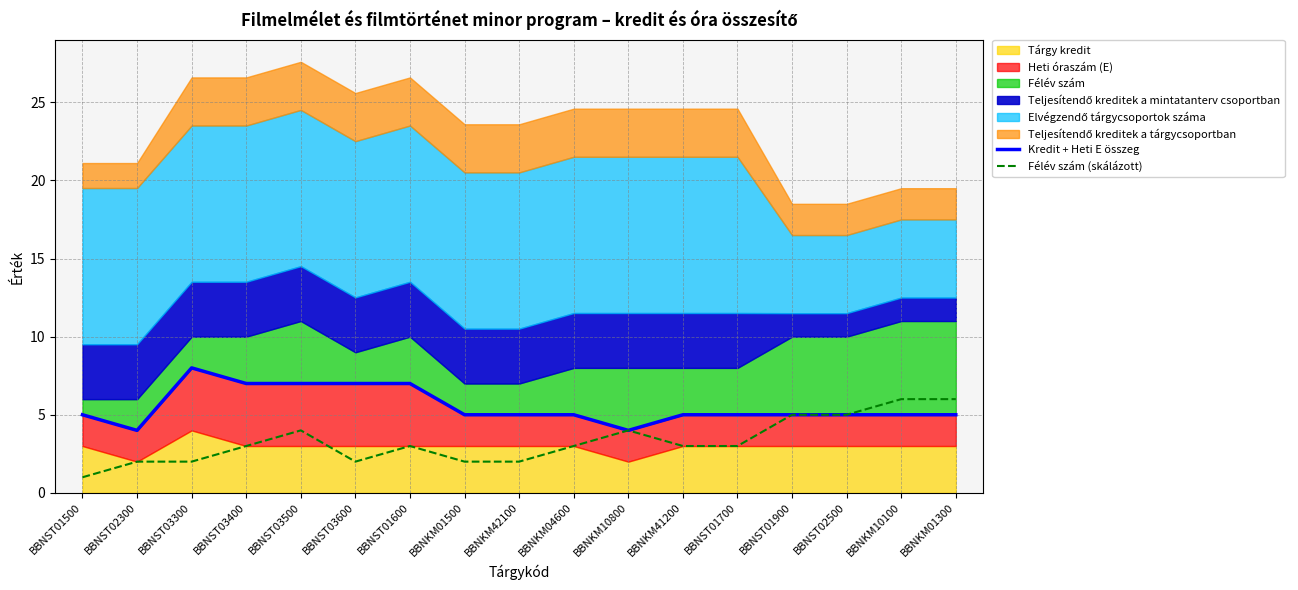

At which category is the sum across all series the highest?

BBNST03500